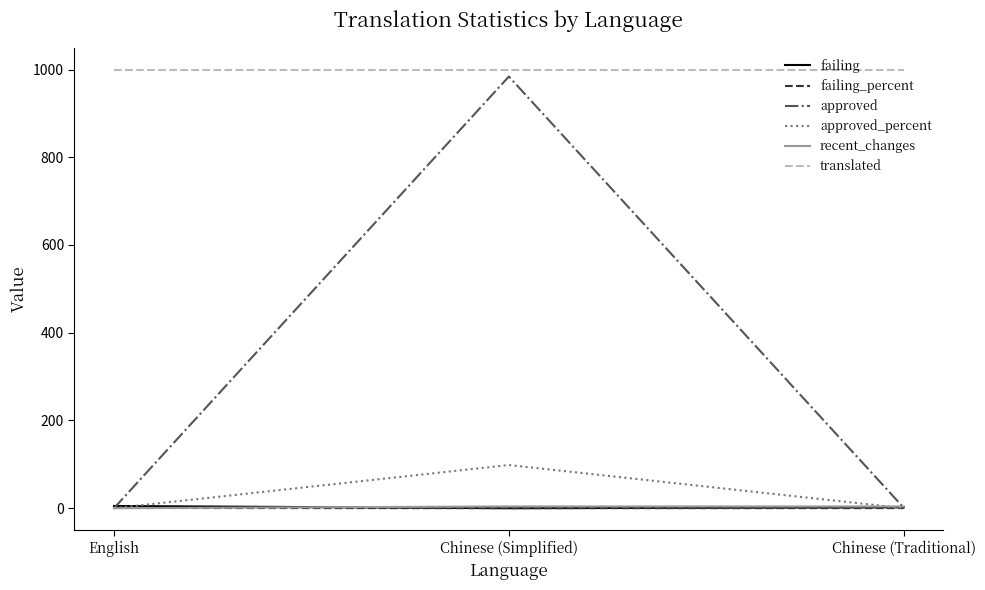

What is the total value across all series at Chinese (Simplified)?

2086.4